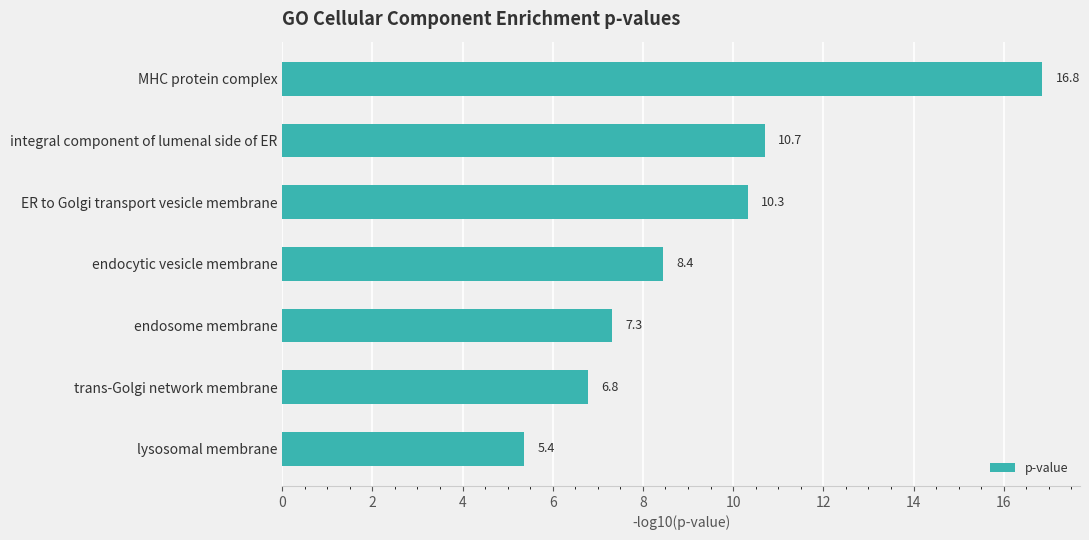

What is the smallest value displayed?

5.4